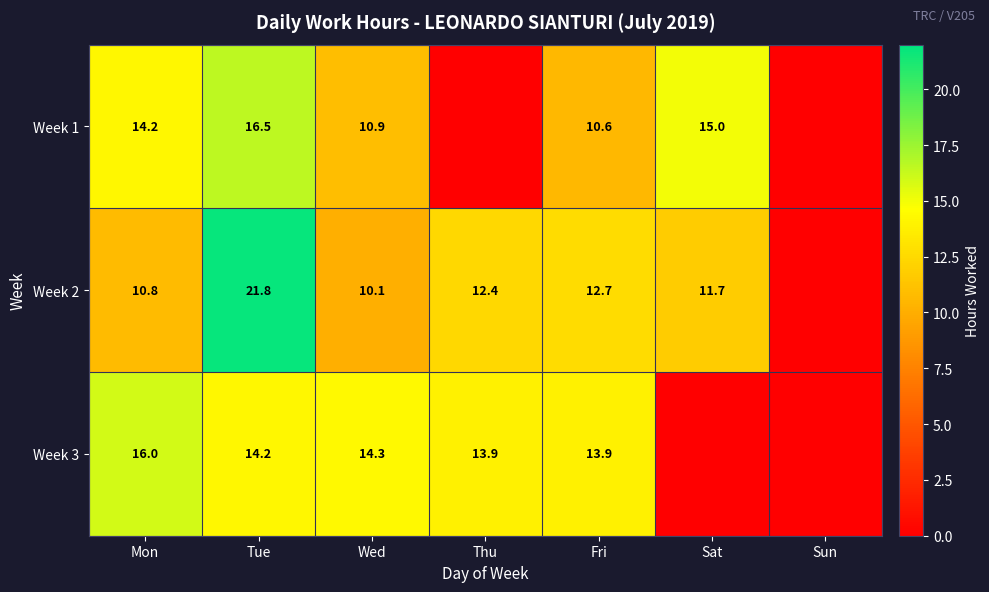

Between Wed and Fri, which series saw the biggest shift?

Week 2